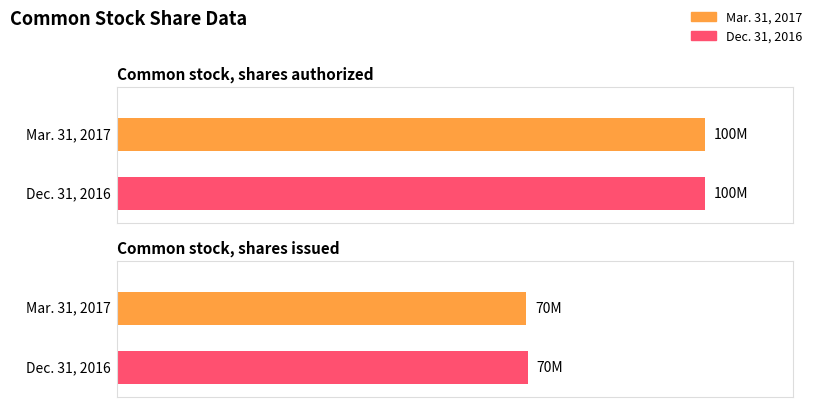

What is the difference between the maximum and minimum values in the Mar. 31, 2017 series?

30400000